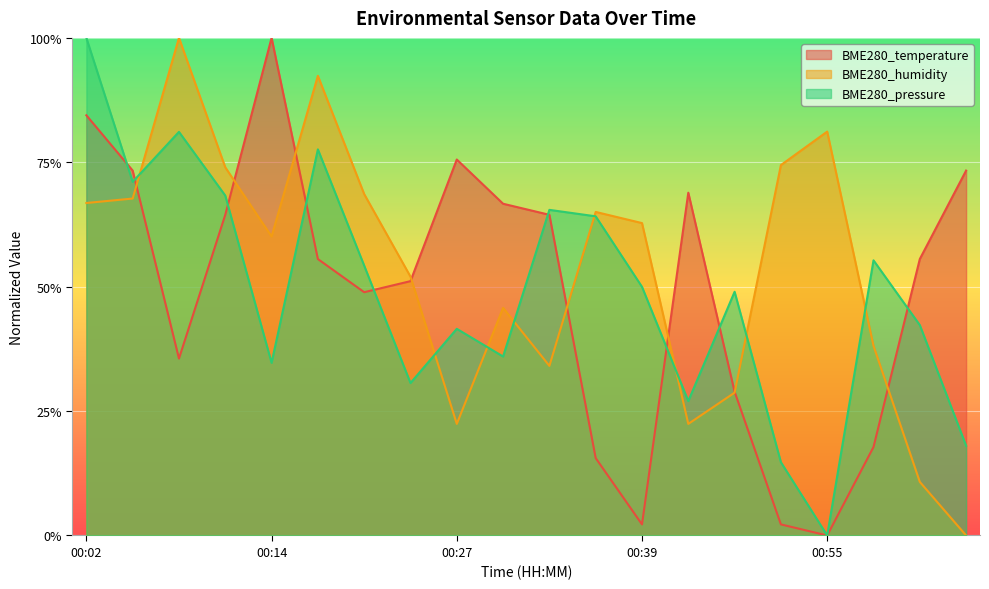

What is the total value across all series at 00:11?

2.1